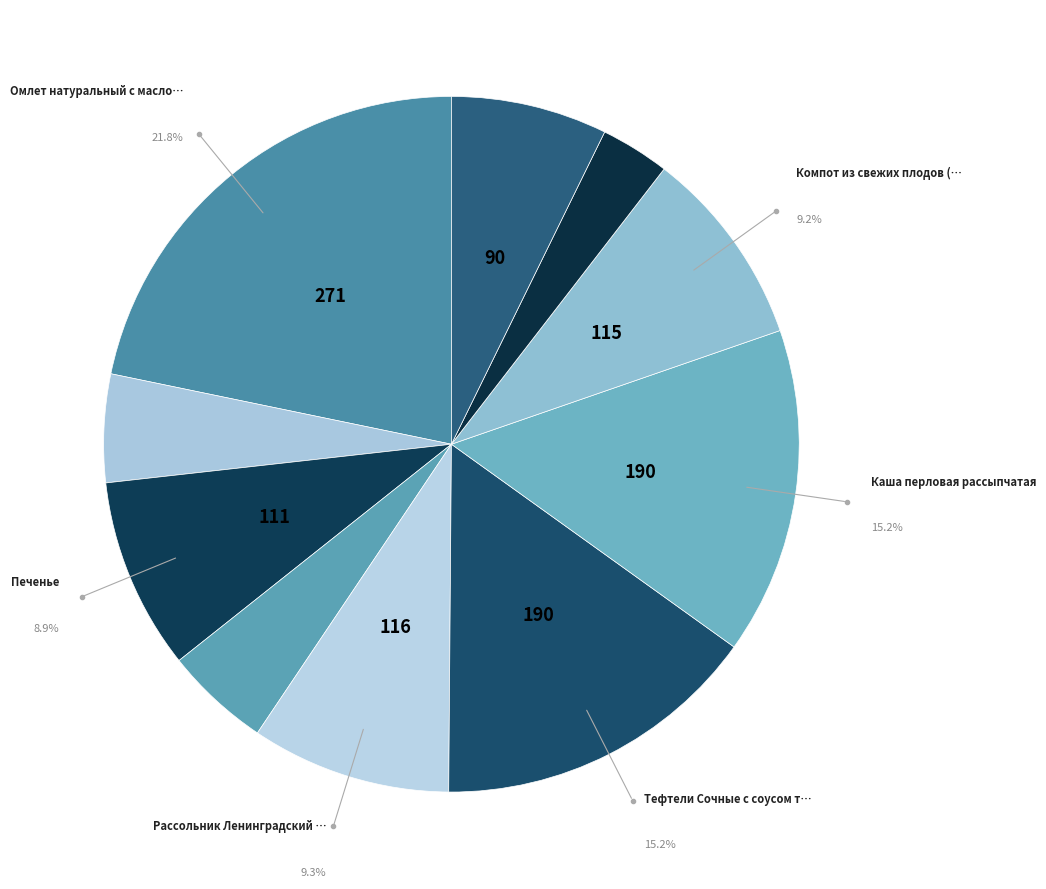

How many slices are in this pie chart?

10